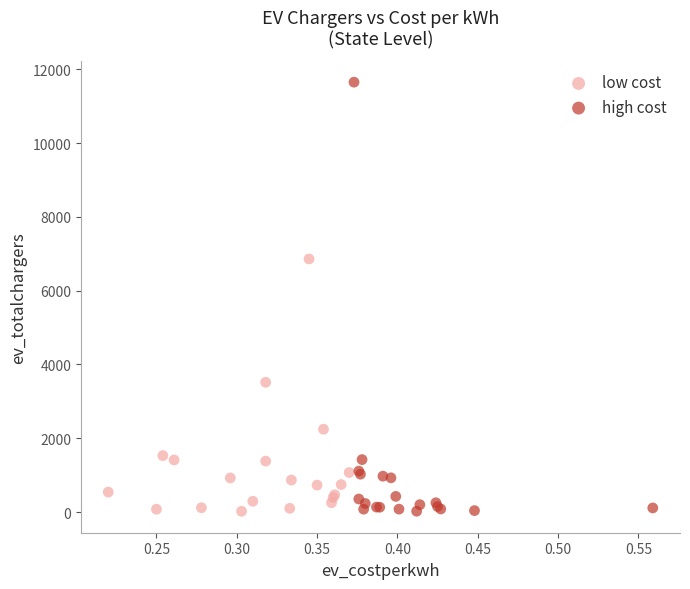

Which series contains the highest Y value?

high cost